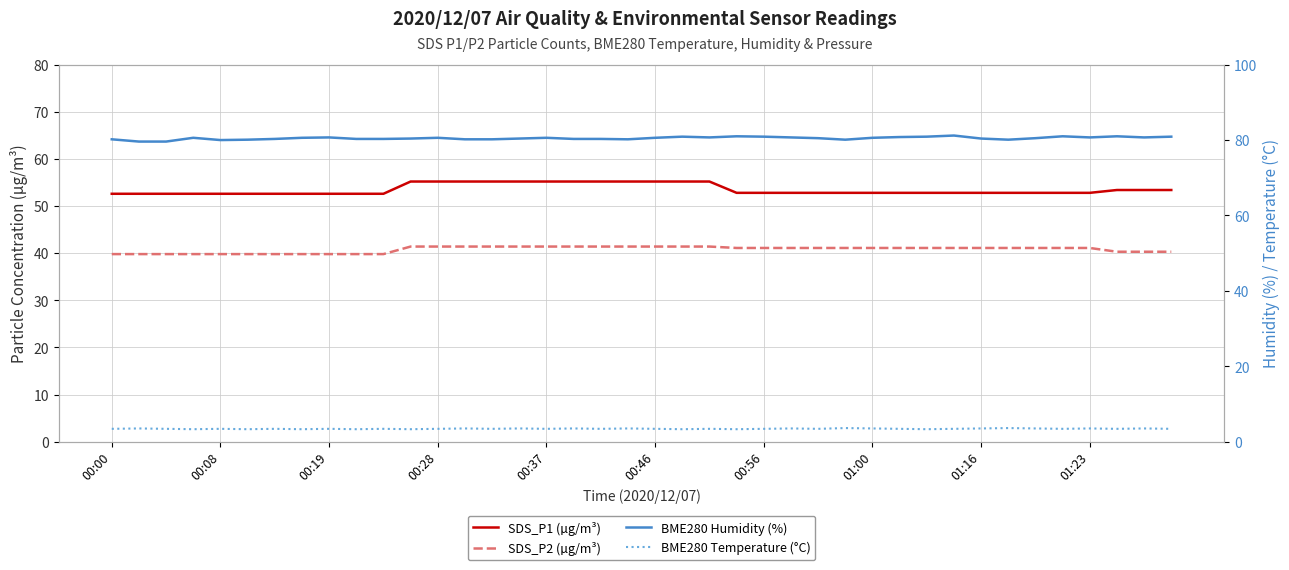

What is the spread (max minus min) of values at 31?

77.8